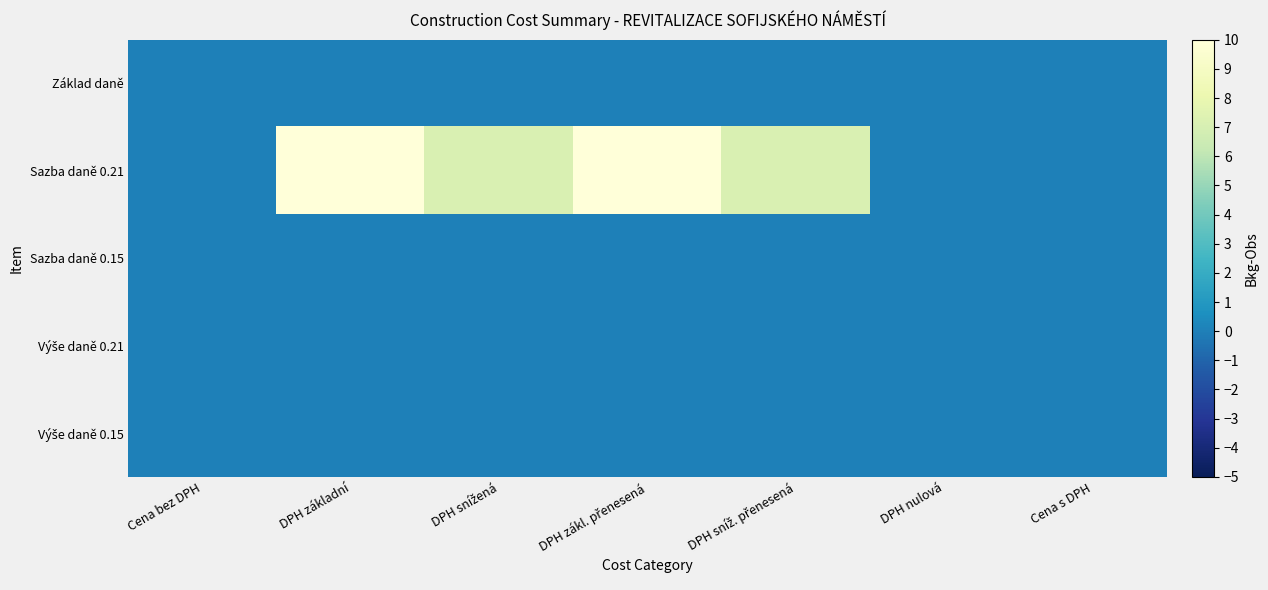

At how many categories does at least one series exceed 0?

4